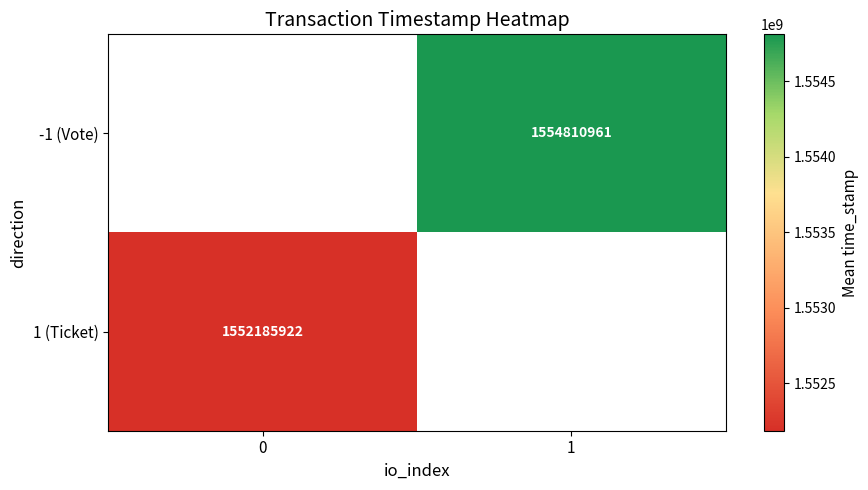

True or false: -1 (Vote) has a value of 2538616206.2 at 1.

False